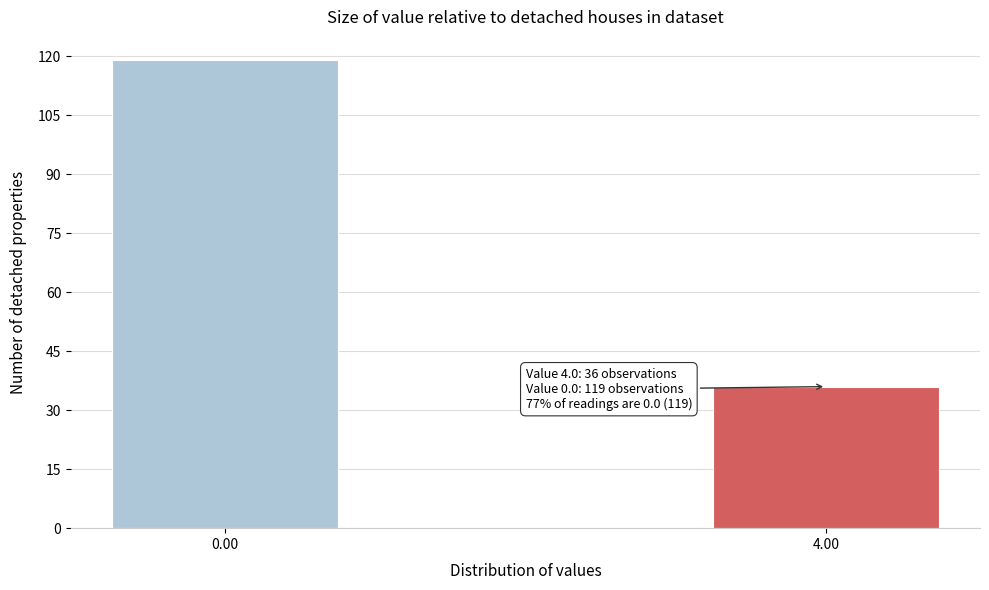

Reading right to left, list all the values displayed in this chart.

4.00=36	0.00=119